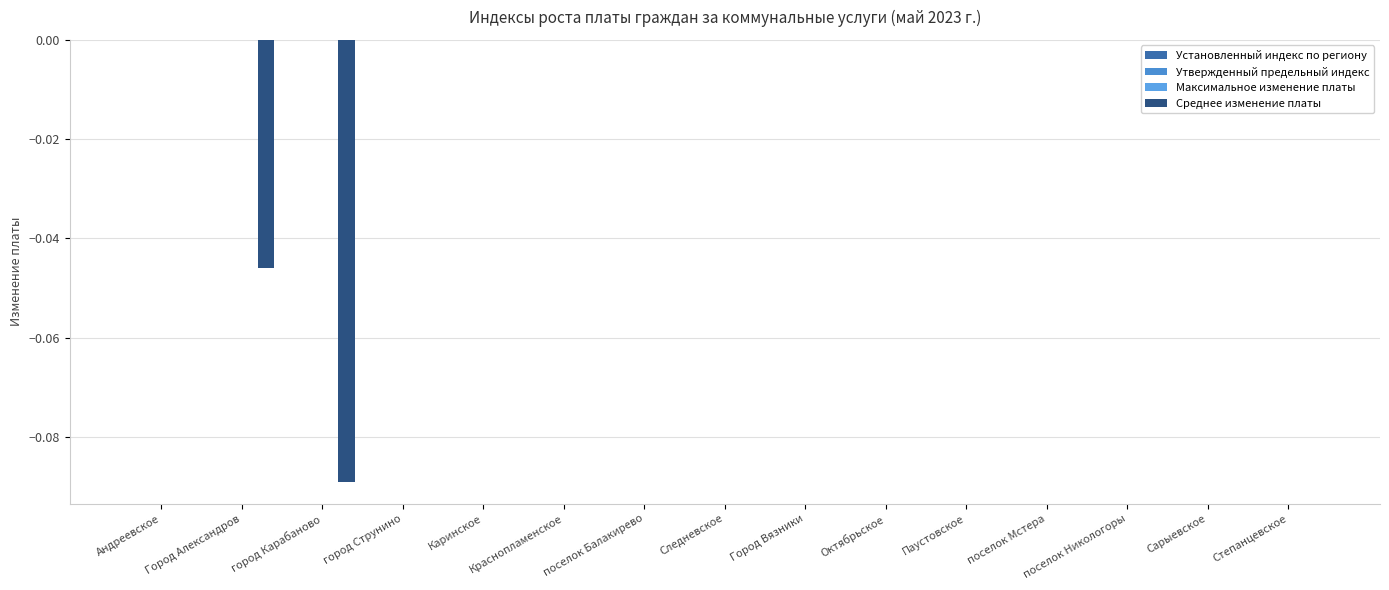

Reading right to left, list all the values displayed in this chart.

Установленный индекс по региону: Степанцевское=0.0	Сарыевское=0.0	поселок Никологоры=0.0	поселок Мстера=0.0	Паустовское=0.0	Октябрьское=0.0	Город Вязники=0.0	Следневское=0.0	поселок Балакирево=0.0	Краснопламенское=0.0	Каринское=0.0	город Струнино=0.0	город Карабаново=0.0	Город Александров=0.0	Андреевское=0.0
Утвержденный предельный индекс: Степанцевское=0.0	Сарыевское=0.0	поселок Никологоры=0.0	поселок Мстера=0.0	Паустовское=0.0	Октябрьское=0.0	Город Вязники=0.0	Следневское=0.0	поселок Балакирево=0.0	Краснопламенское=0.0	Каринское=0.0	город Струнино=0.0	город Карабаново=0.0	Город Александров=0.0	Андреевское=0.0
Максимальное изменение платы: Степанцевское=0.0	Сарыевское=0.0	поселок Никологоры=0.0	поселок Мстера=0.0	Паустовское=0.0	Октябрьское=0.0	Город Вязники=0.0	Следневское=0.0	поселок Балакирево=0.0	Краснопламенское=0.0	Каринское=0.0	город Струнино=0.0	город Карабаново=0.0	Город Александров=0.0	Андреевское=0.0
Среднее изменение платы: Степанцевское=0.0	Сарыевское=0.0	поселок Никологоры=0.0	поселок Мстера=0.0	Паустовское=0.0	Октябрьское=0.0	Город Вязники=0.0	Следневское=0.0	поселок Балакирево=0.0	Краснопламенское=0.0	Каринское=0.0	город Струнино=0.0	город Карабаново=-0.1	Город Александров=-0.0	Андреевское=0.0